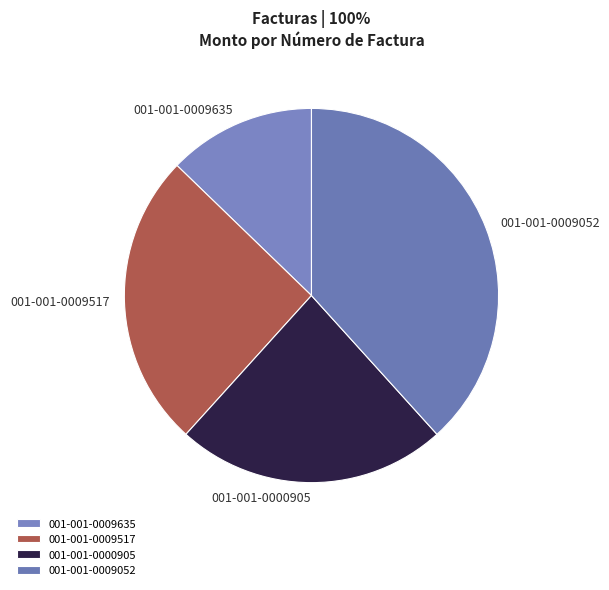

What is the largest slice in the pie chart?

001-001-0009052